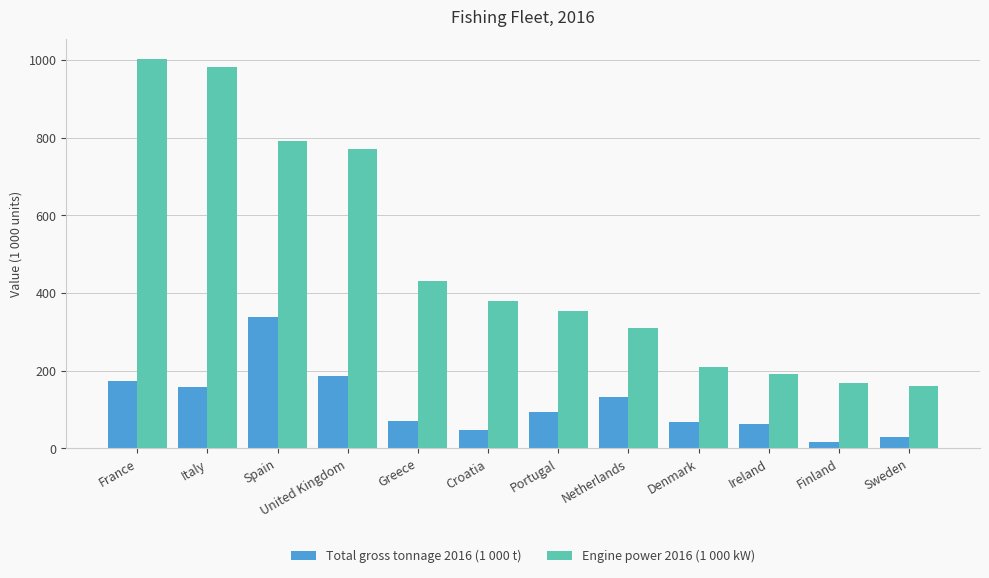

What value does the Engine power 2016 (1 000 kW) series have at Ireland?

191.4